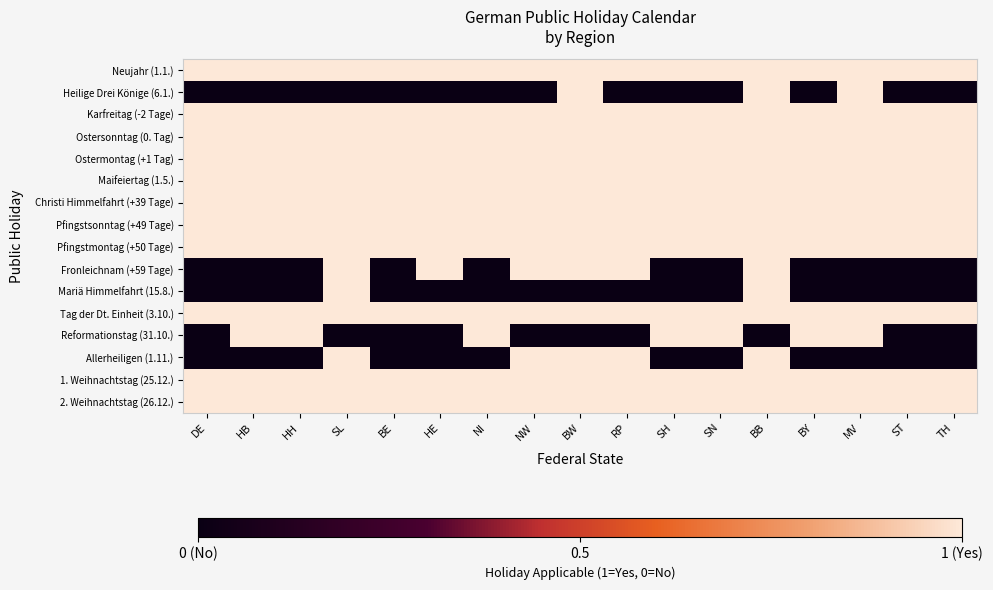

Reading left to right, what are all the values shown in this chart?

Neujahr (1.1.): DE=1	HB=1	HH=1	SL=1	BE=1	HE=1	NI=1	NW=1	BW=1	RP=1	SH=1	SN=1	BB=1	BY=1	MV=1	ST=1	TH=1
Heilige Drei Könige (6.1.): DE=-1	HB=-1	HH=-1	SL=-1	BE=-1	HE=-1	NI=-1	NW=-1	BW=1	RP=-1	SH=-1	SN=-1	BB=1	BY=-1	MV=1	ST=-1	TH=-1
Karfreitag (-2 Tage): DE=1	HB=1	HH=1	SL=1	BE=1	HE=1	NI=1	NW=1	BW=1	RP=1	SH=1	SN=1	BB=1	BY=1	MV=1	ST=1	TH=1
Ostersonntag (0. Tag): DE=1	HB=1	HH=1	SL=1	BE=1	HE=1	NI=1	NW=1	BW=1	RP=1	SH=1	SN=1	BB=1	BY=1	MV=1	ST=1	TH=1
Ostermontag (+1 Tag): DE=1	HB=1	HH=1	SL=1	BE=1	HE=1	NI=1	NW=1	BW=1	RP=1	SH=1	SN=1	BB=1	BY=1	MV=1	ST=1	TH=1
Maifeiertag (1.5.): DE=1	HB=1	HH=1	SL=1	BE=1	HE=1	NI=1	NW=1	BW=1	RP=1	SH=1	SN=1	BB=1	BY=1	MV=1	ST=1	TH=1
Christi Himmelfahrt (+39 Tage): DE=1	HB=1	HH=1	SL=1	BE=1	HE=1	NI=1	NW=1	BW=1	RP=1	SH=1	SN=1	BB=1	BY=1	MV=1	ST=1	TH=1
Pfingstsonntag (+49 Tage): DE=1	HB=1	HH=1	SL=1	BE=1	HE=1	NI=1	NW=1	BW=1	RP=1	SH=1	SN=1	BB=1	BY=1	MV=1	ST=1	TH=1
Pfingstmontag (+50 Tage): DE=1	HB=1	HH=1	SL=1	BE=1	HE=1	NI=1	NW=1	BW=1	RP=1	SH=1	SN=1	BB=1	BY=1	MV=1	ST=1	TH=1
Fronleichnam (+59 Tage): DE=-1	HB=-1	HH=-1	SL=1	BE=-1	HE=1	NI=-1	NW=1	BW=1	RP=1	SH=-1	SN=-1	BB=1	BY=-1	MV=-1	ST=-1	TH=-1
Mariä Himmelfahrt (15.8.): DE=-1	HB=-1	HH=-1	SL=1	BE=-1	HE=-1	NI=-1	NW=-1	BW=-1	RP=-1	SH=-1	SN=-1	BB=1	BY=-1	MV=-1	ST=-1	TH=-1
Tag der Dt. Einheit (3.10.): DE=1	HB=1	HH=1	SL=1	BE=1	HE=1	NI=1	NW=1	BW=1	RP=1	SH=1	SN=1	BB=1	BY=1	MV=1	ST=1	TH=1
Reformationstag (31.10.): DE=-1	HB=1	HH=1	SL=-1	BE=-1	HE=-1	NI=1	NW=-1	BW=-1	RP=-1	SH=1	SN=1	BB=-1	BY=1	MV=1	ST=-1	TH=-1
Allerheiligen (1.11.): DE=-1	HB=-1	HH=-1	SL=1	BE=-1	HE=-1	NI=-1	NW=1	BW=1	RP=1	SH=-1	SN=-1	BB=1	BY=-1	MV=-1	ST=-1	TH=-1
1. Weihnachtstag (25.12.): DE=1	HB=1	HH=1	SL=1	BE=1	HE=1	NI=1	NW=1	BW=1	RP=1	SH=1	SN=1	BB=1	BY=1	MV=1	ST=1	TH=1
2. Weihnachtstag (26.12.): DE=1	HB=1	HH=1	SL=1	BE=1	HE=1	NI=1	NW=1	BW=1	RP=1	SH=1	SN=1	BB=1	BY=1	MV=1	ST=1	TH=1